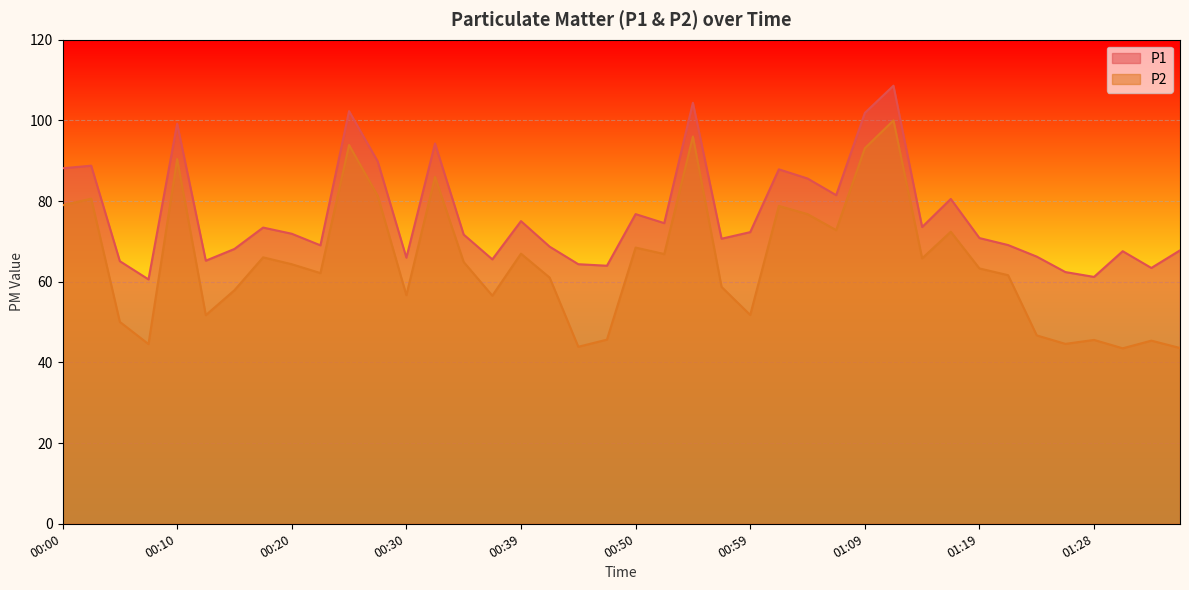

List the labels in order of P2 value, smallest first.

01:33, 01:38, 00:45, 00:08, 01:26, 01:36, 01:28, 00:47, 01:24, 00:05, 00:13, 00:59, 00:37, 00:30, 00:15, 00:57, 00:42, 01:21, 00:22, 01:19, 00:20, 00:35, 01:14, 00:18, 00:52, 00:39, 00:50, 01:16, 01:07, 01:04, 01:02, 00:00, 00:03, 00:27, 00:32, 00:10, 01:09, 00:25, 00:54, 01:11